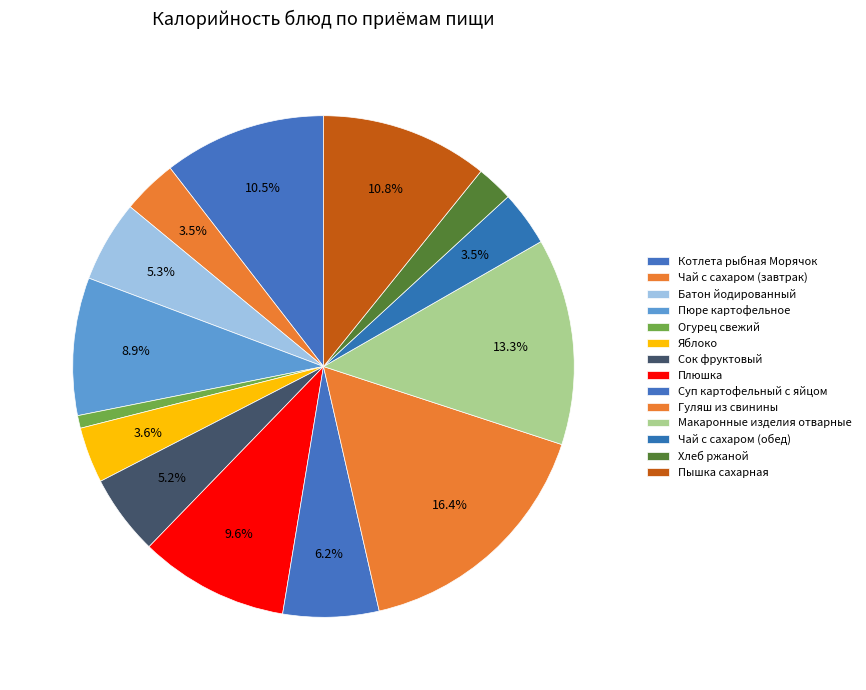

How many segments does this pie chart have?

14